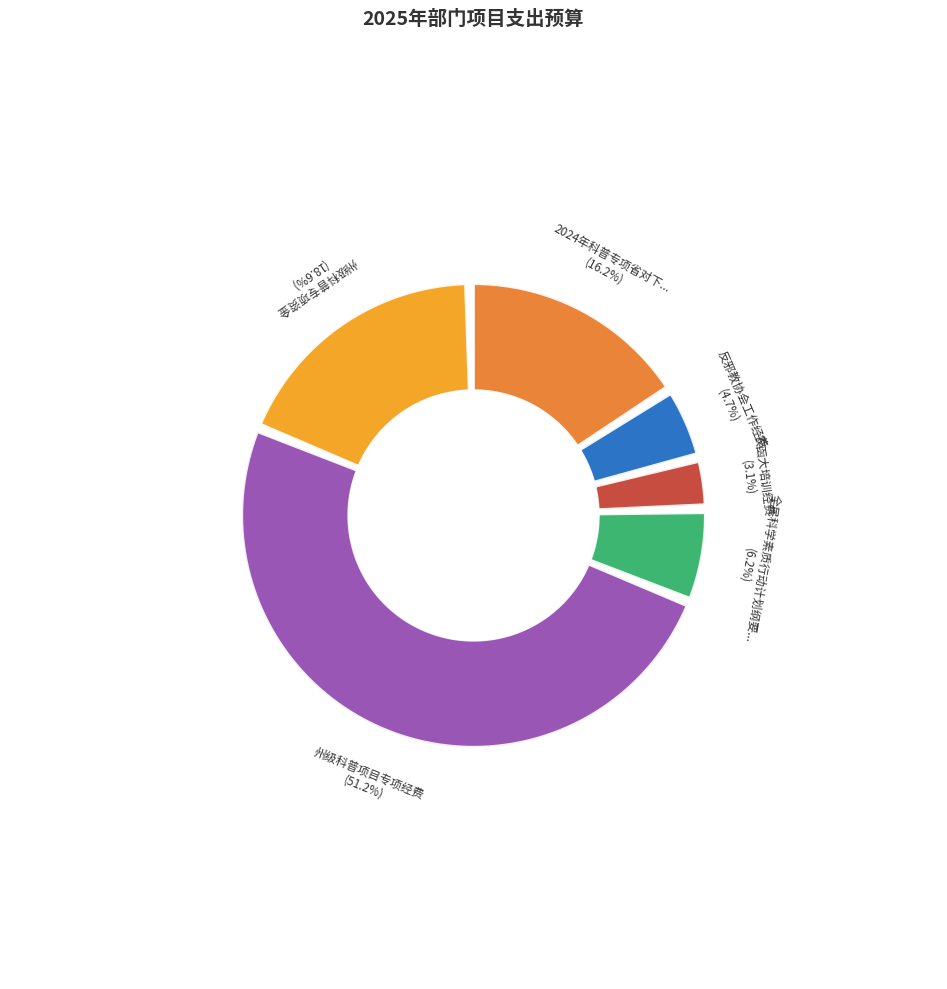

True or false: 全民科学素质行动计划纲要专项工作经费 accounts for 1% of the total.

False